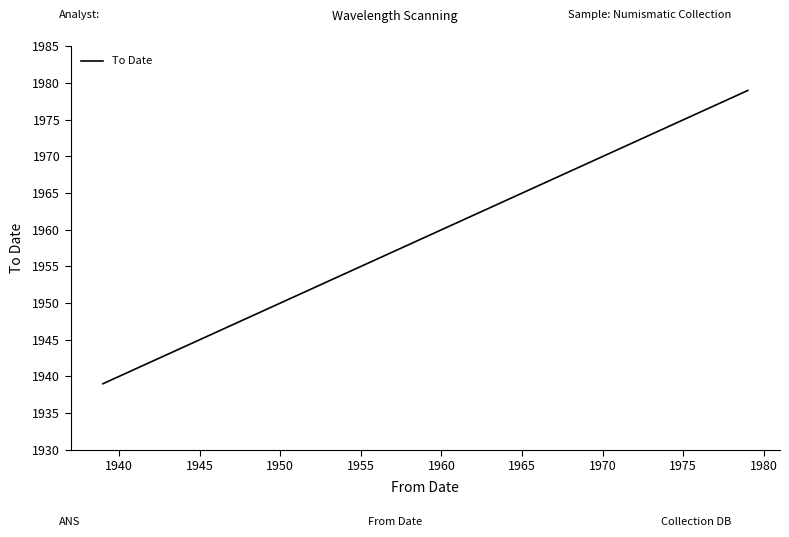

Reading left to right, extract all data points from this chart.

1939	1949	1953	1956	1965	1968	1973	1975	1975	1978	1978	1979